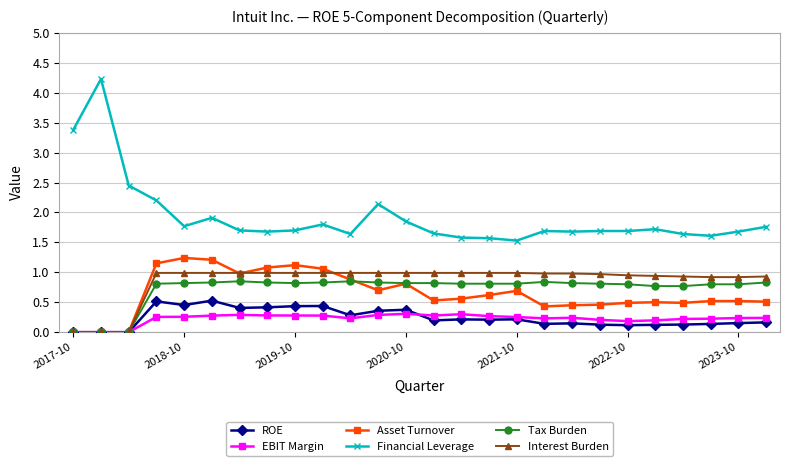

What is the value of the ROE point at the 17th from the left?

0.2